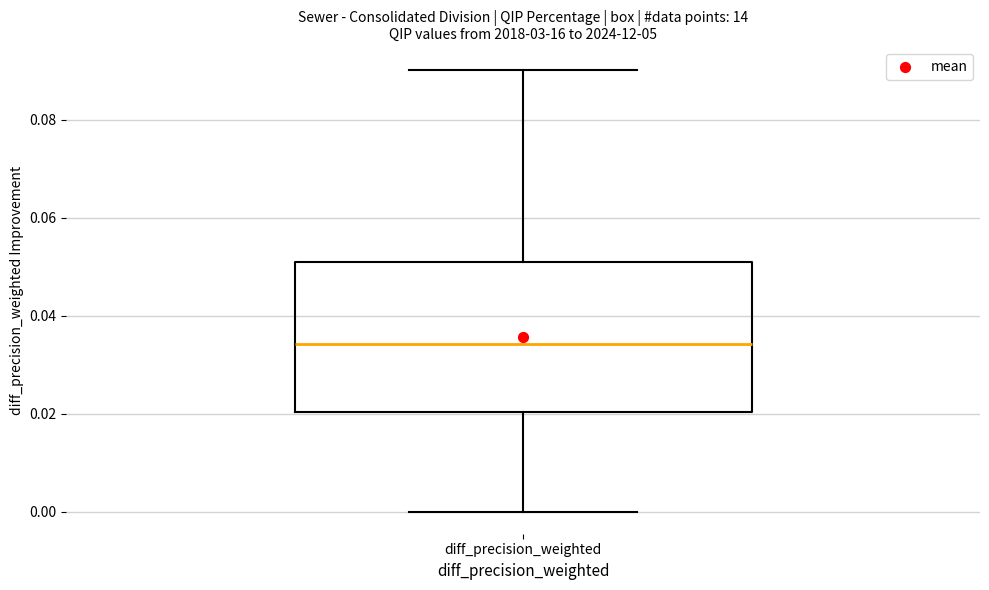

Read this box plot against the y-axis: the position of the median line, the range covered by the box, and the ends of both whiskers. The values are not printed on the chart, so give them approximately, as read against the axis.

median 0.034, box 0.020 to 0.050, whiskers 0.000 to 0.090